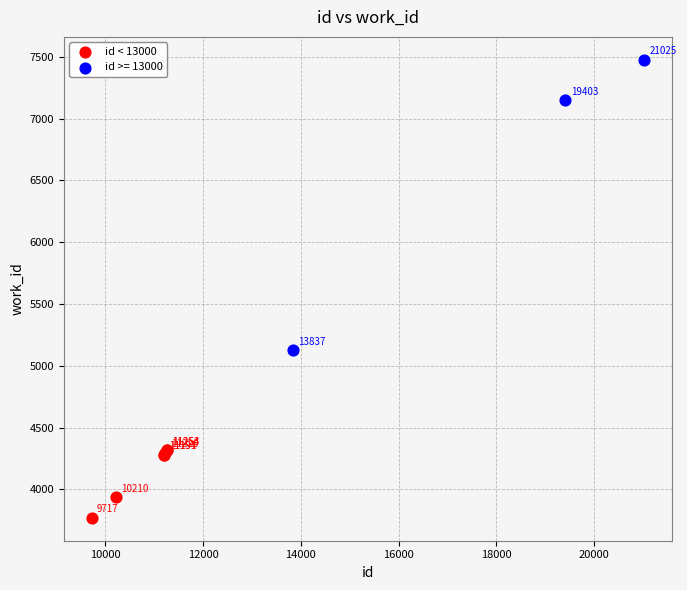

Which series reaches the minimum Y coordinate?

id < 13000